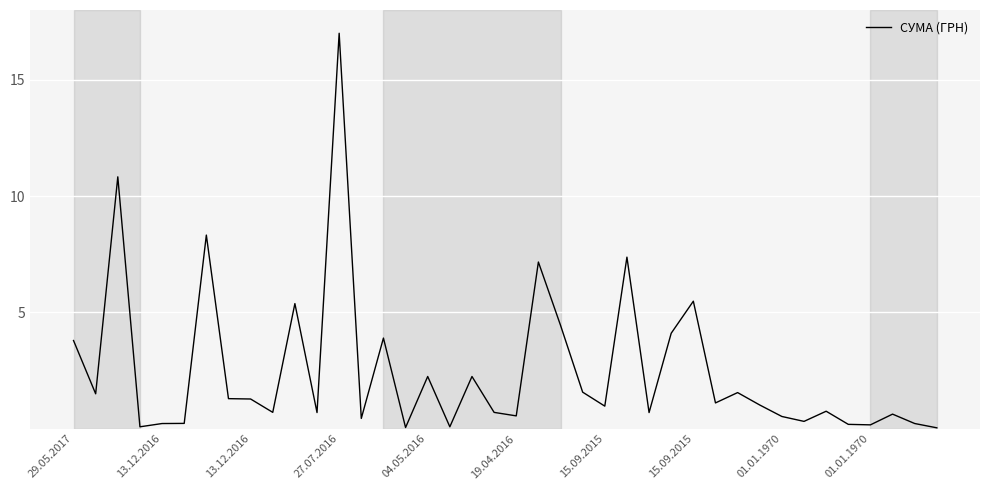

What is the greatest value displayed?

17.0